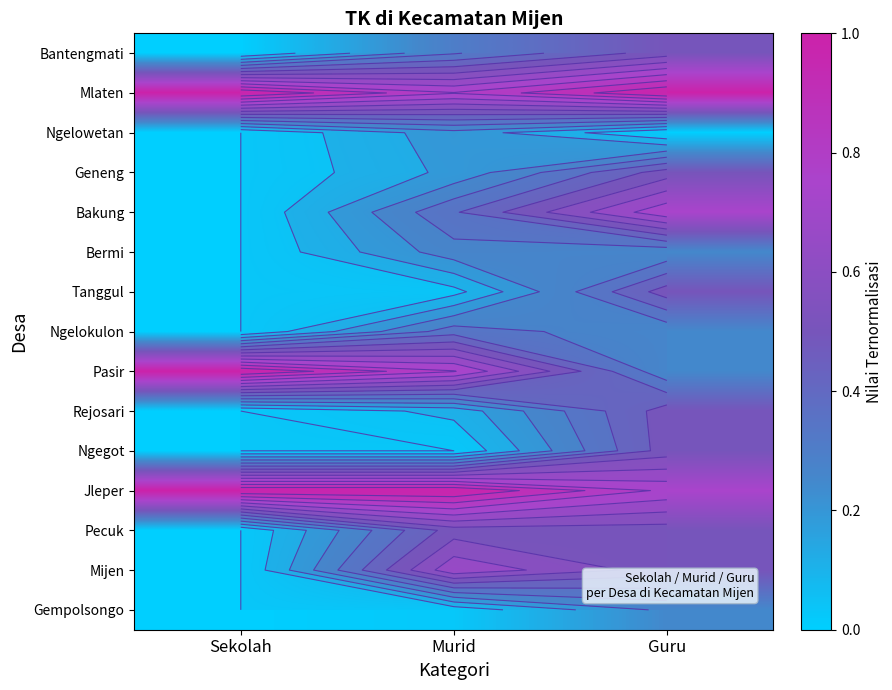

At which category does the chart reach its peak across all series?

Murid